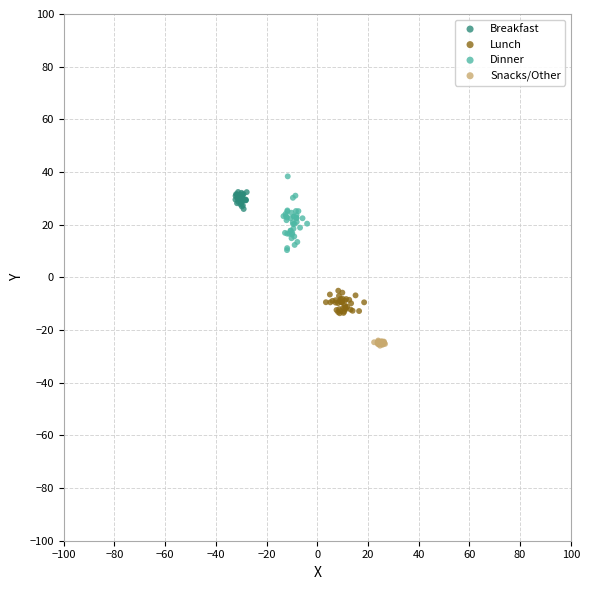

Which series has the largest Y range (max minus min)?

Dinner